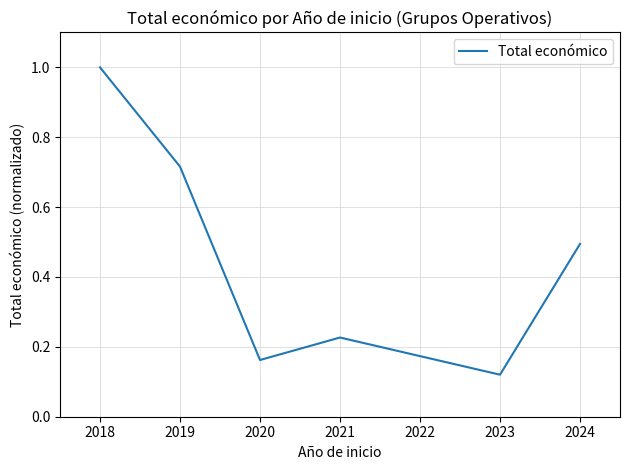

What is the greatest value displayed?

1.0